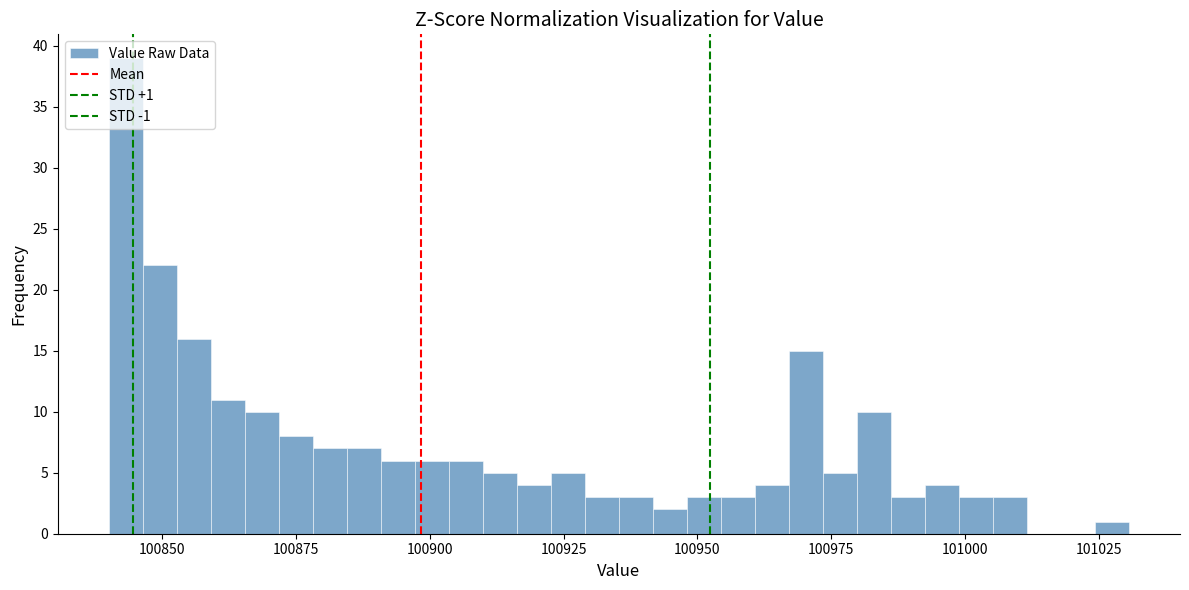

Read against the x-axis, roughly where is the centre of the tallest bar?

100845